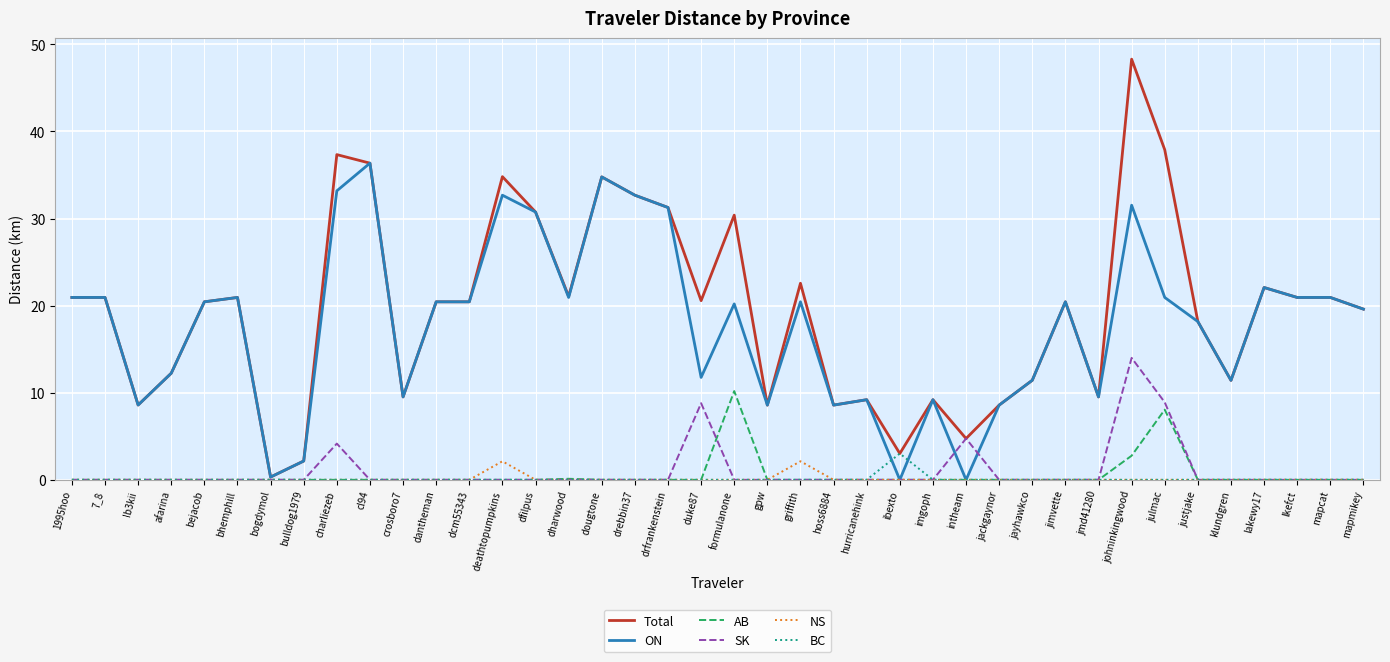

Between afarina and intheam, which series saw the biggest shift?

ON